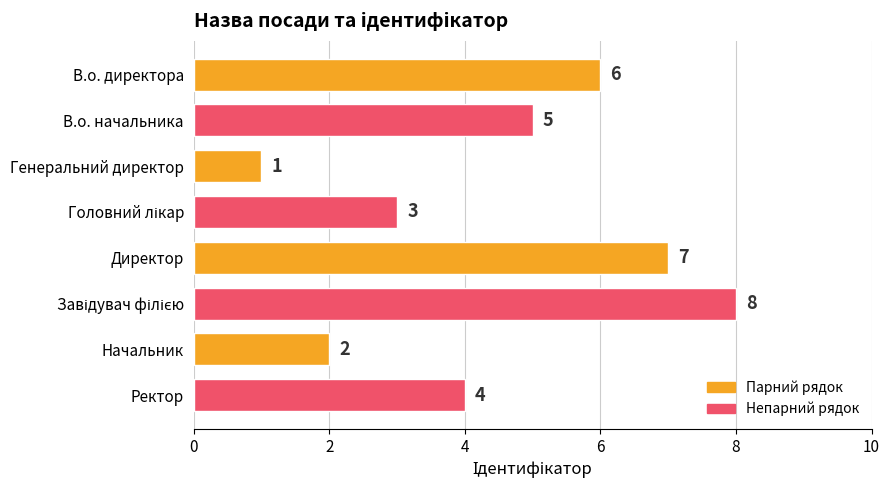

How many values are between 3 and 7?

5